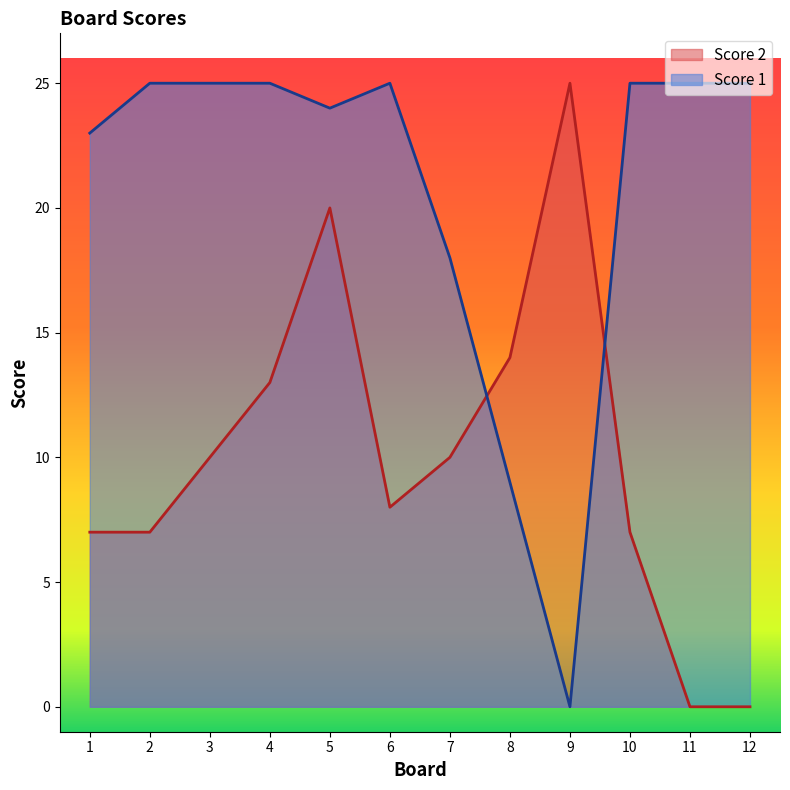

The value of Score 1 at 7 is 8. True or false?

False